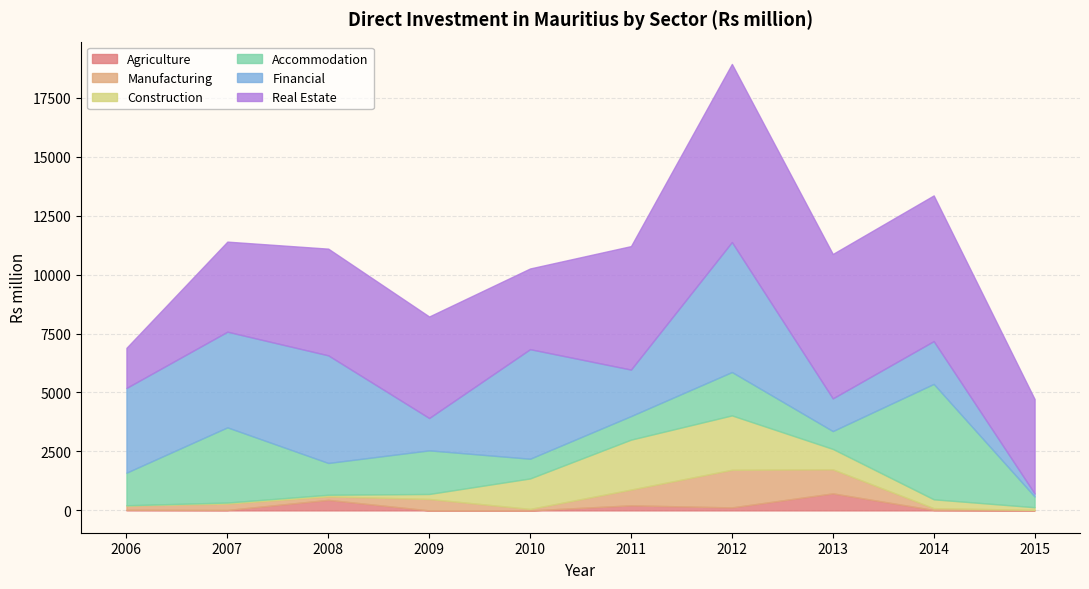

Reading left to right, transcribe all the data shown in this chart.

Agriculture: 2006=25.5	2007=18.4	2008=447.4	2009=0.0	2010=0.0	2011=215.0	2012=127.0	2013=723.0	2014=18.9	2015=3.0
Manufacturing: 2006=180.9	2007=270.7	2008=148.6	2009=485.4	2010=63.3	2011=669.0	2012=1597.0	2013=1020.0	2014=76.3	2015=20.0
Construction: 2006=11.5	2007=44.9	2008=67.8	2009=211.2	2010=1292.3	2011=2117.0	2012=2305.0	2013=865.0	2014=375.7	2015=112.0
Accommodation: 2006=1381.9	2007=3188.6	2008=1347.8	2009=1849.7	2010=836.3	2011=999.0	2012=1839.0	2013=756.0	2014=4893.4	2015=455.6
Financial: 2006=3592.9	2007=4055.6	2008=4563.9	2009=1371.4	2010=4645.3	2011=1972.0	2012=5512.0	2013=1386.0	2014=1815.0	2015=126.0
Real Estate: 2006=1701.1	2007=3820.0	2008=4524.5	2009=4305.0	2010=3422.2	2011=5236.0	2012=7553.0	2013=6124.0	2014=6177.7	2015=4006.0